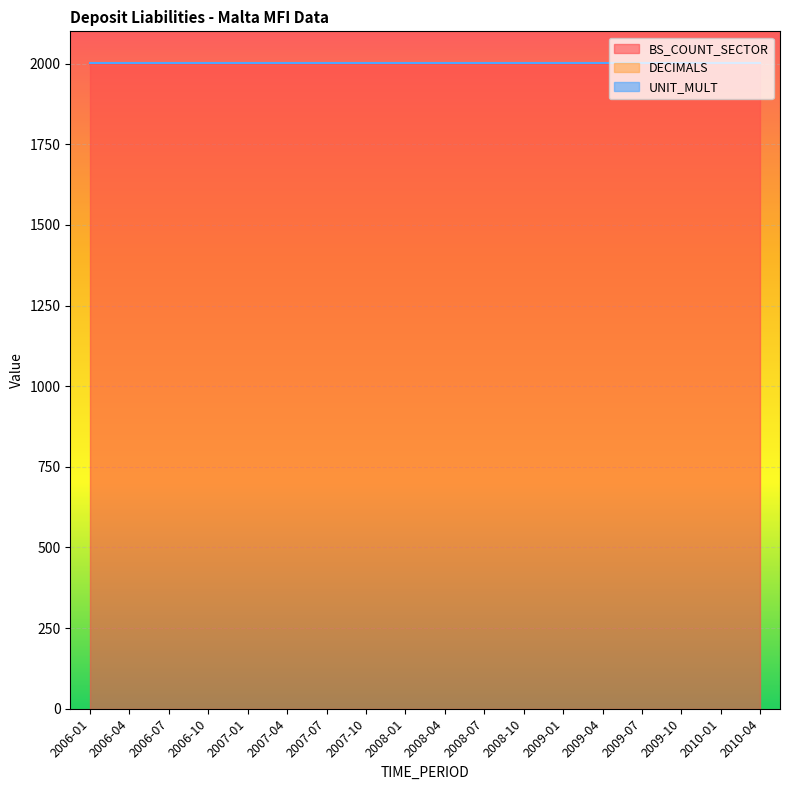

What value does the BS_COUNT_SECTOR series have at 2009-01?

2000